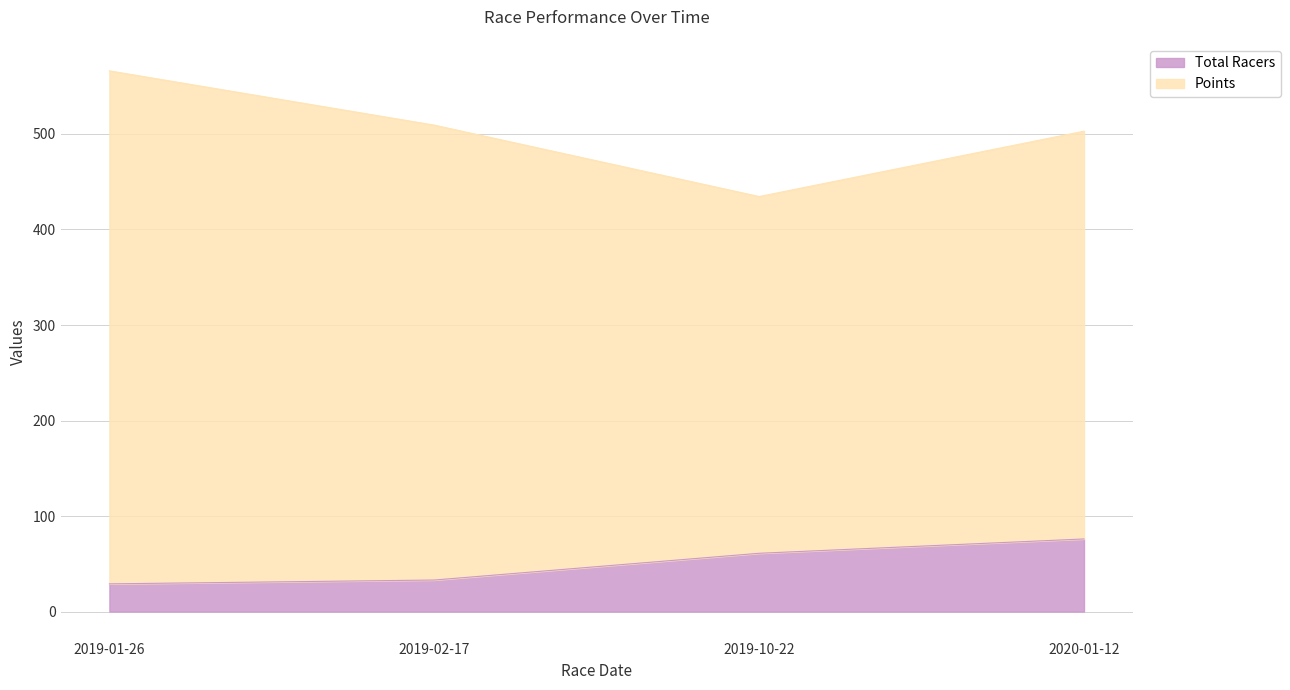

What is the label of the 1st point from the right?

2020-01-12